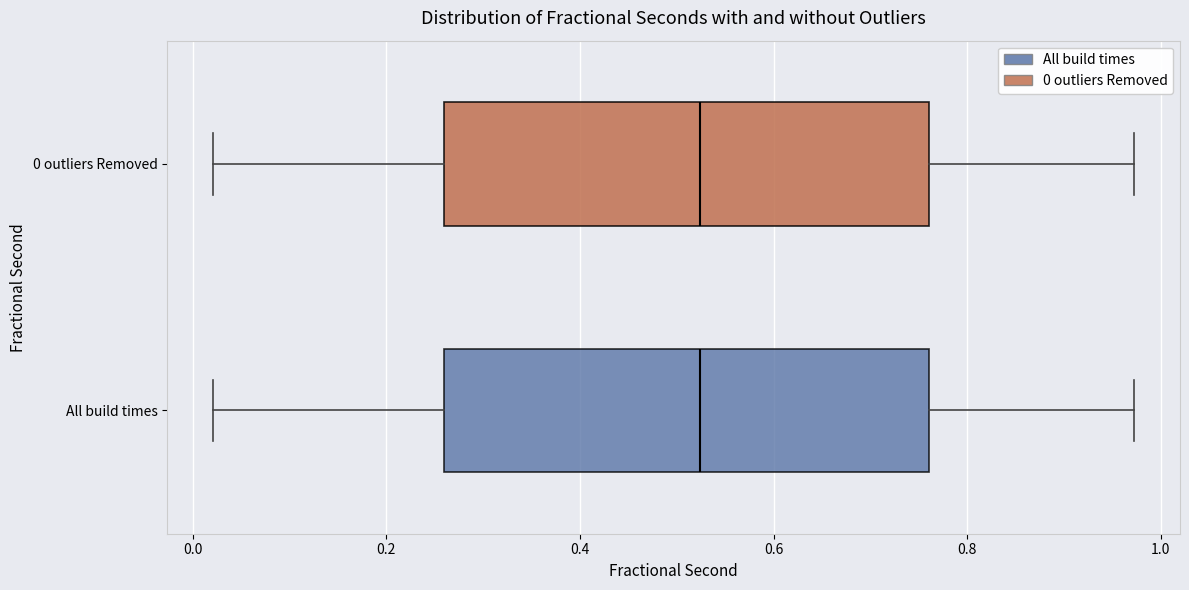

Reading bottom to top, read every box against the x-axis: the position of its median line, the range the box covers, and the ends of its whiskers. The values are not printed on the chart, so give them approximately, as read against the axis.

All build times: median 0.52, box 0.26 to 0.76, whiskers 0.02 to 0.98
0 outliers Removed: median 0.52, box 0.26 to 0.76, whiskers 0.02 to 0.98